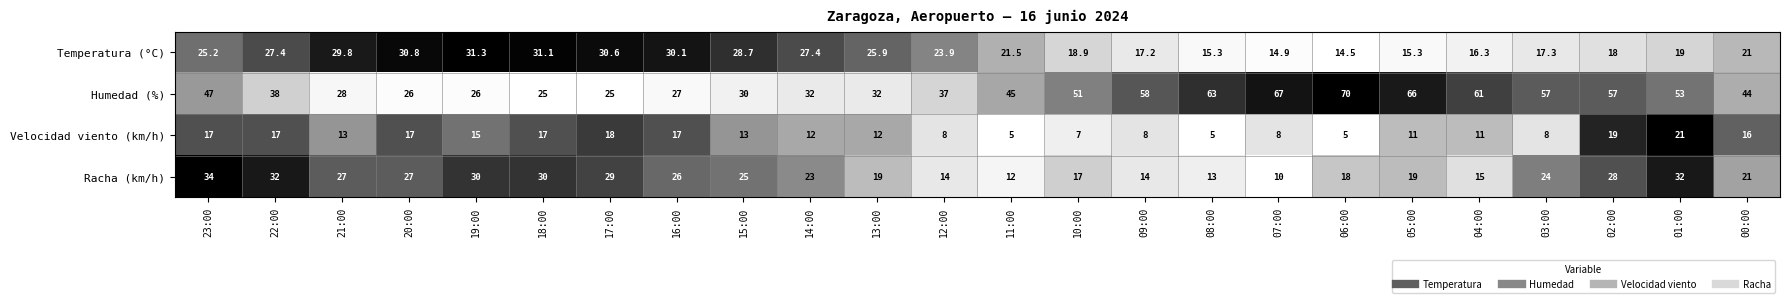

What is the maximum value shown in the chart?

70.0